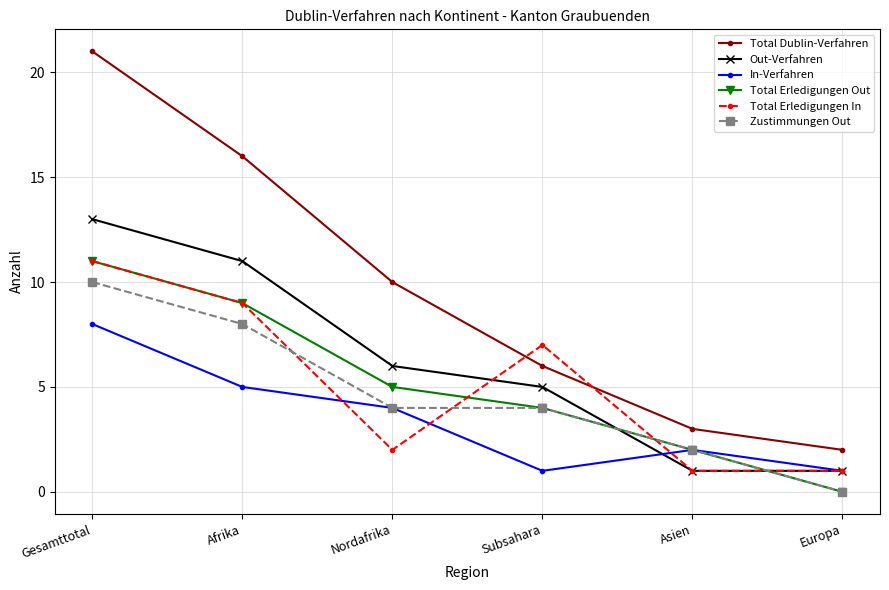

Does the chart have visible grid lines?

Yes